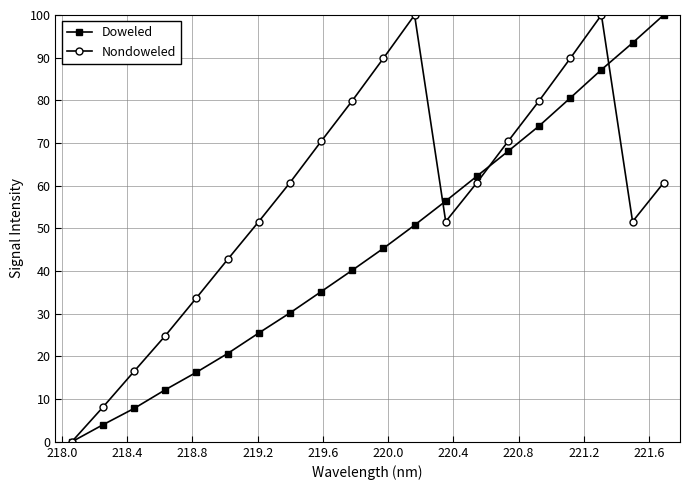

What is the difference between the maximum and minimum values in the Doweled series?

100.0